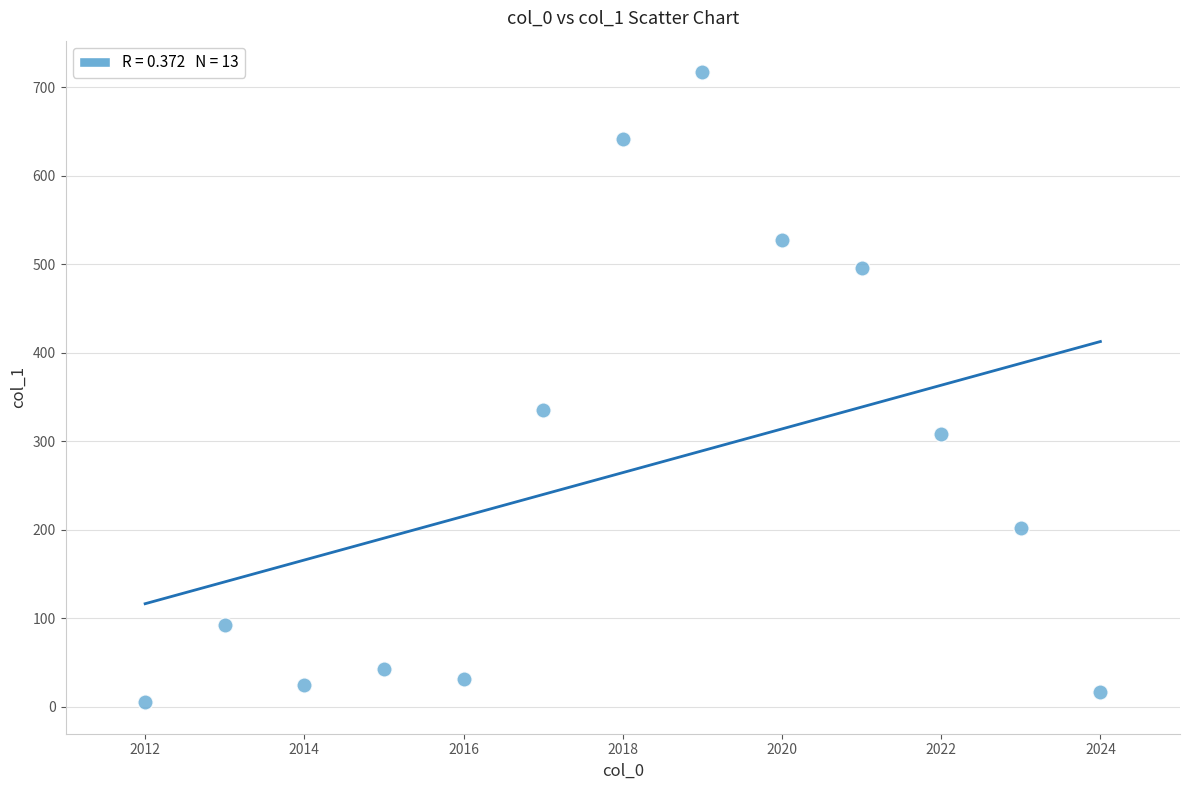

What is the range of X values (max minus min)?

12